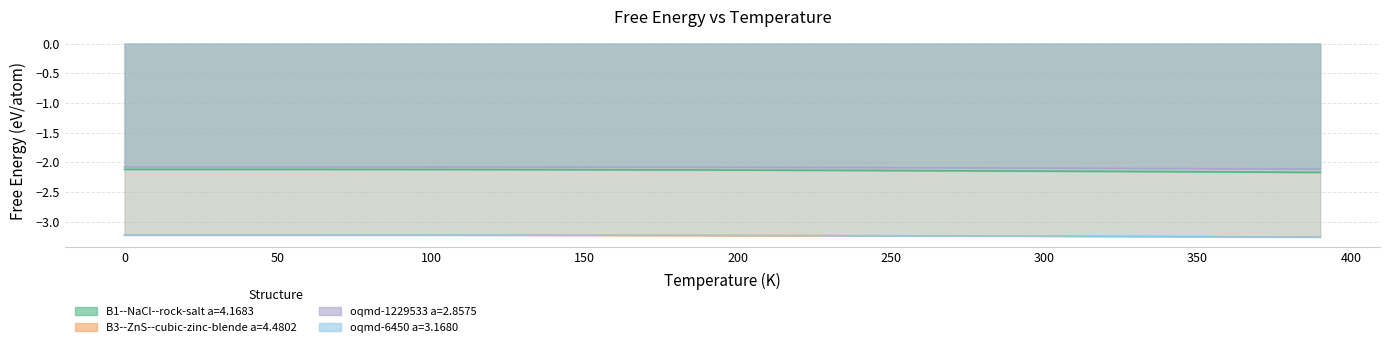

At how many categories does at least one series exceed -3?

40